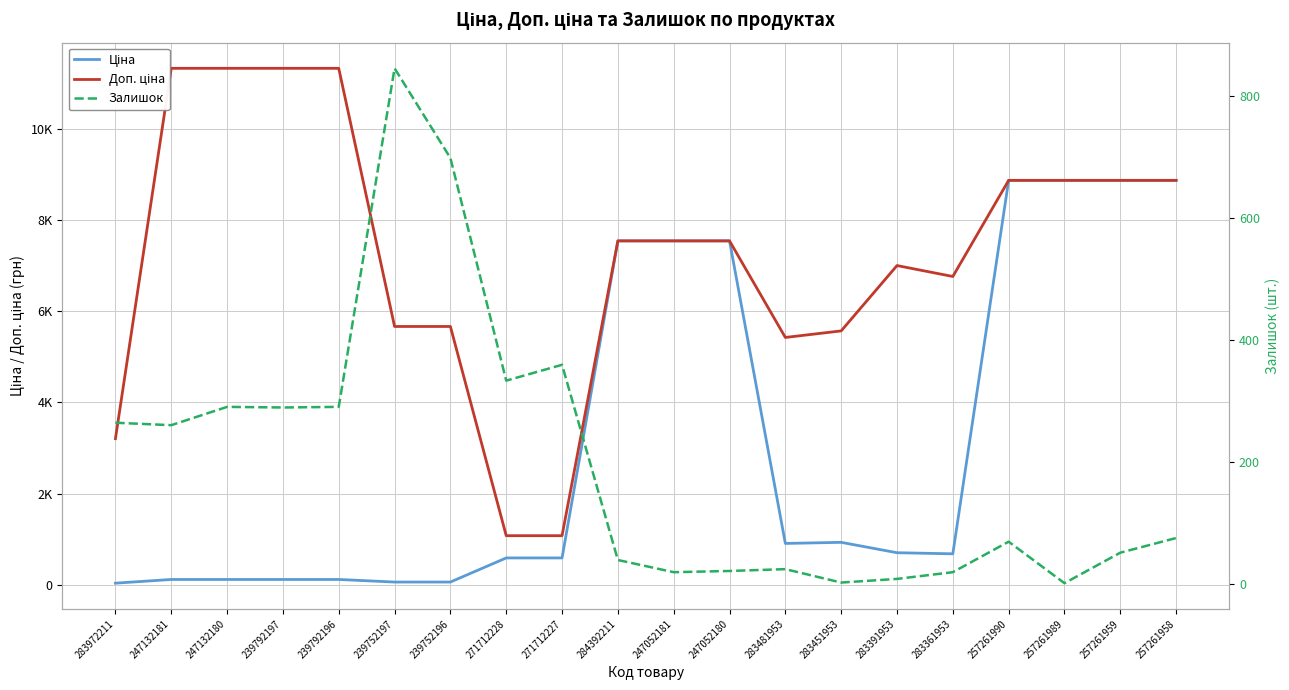

Which series changed the most between 239792197 and 257261958?

Ціна